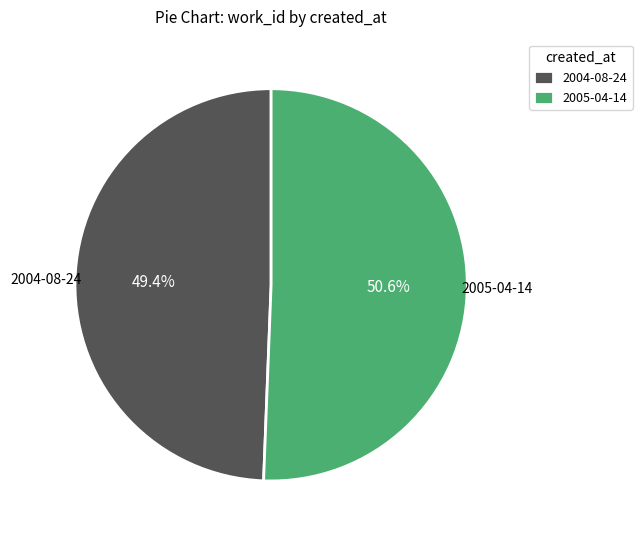

Which slice is the smallest?

2004-08-24